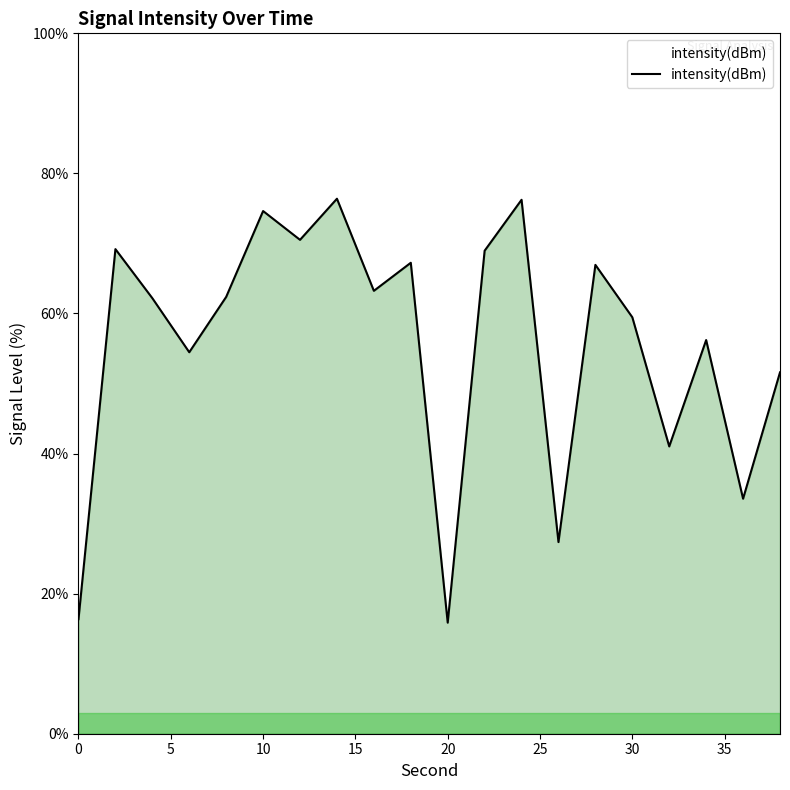

What is the minimum value shown in the chart?

15.9